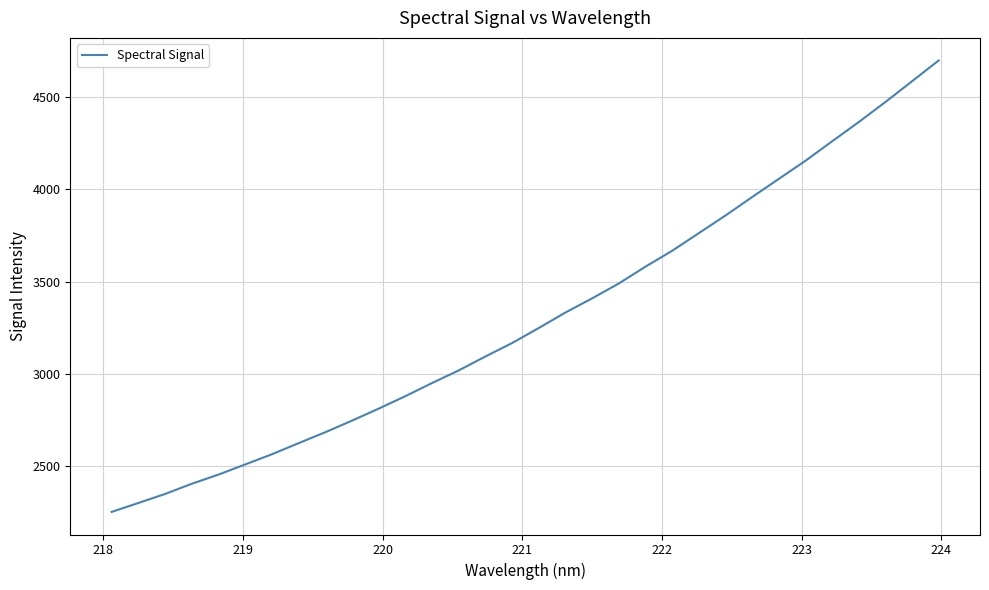

What is the greatest value displayed?

4699.6